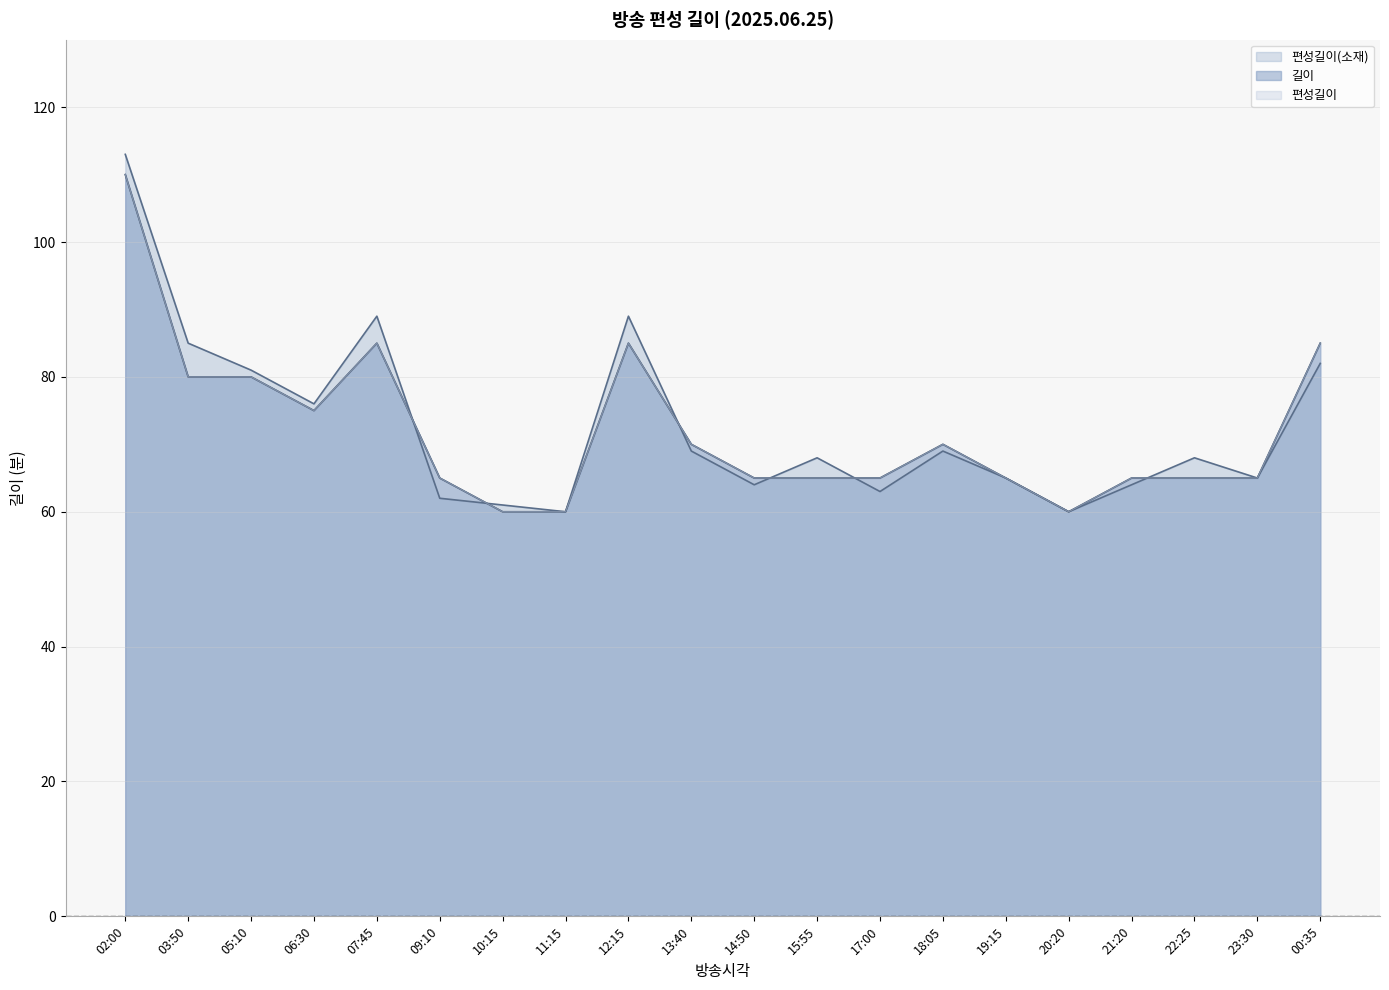

What is the spread (max minus min) of values at 17:00?

2